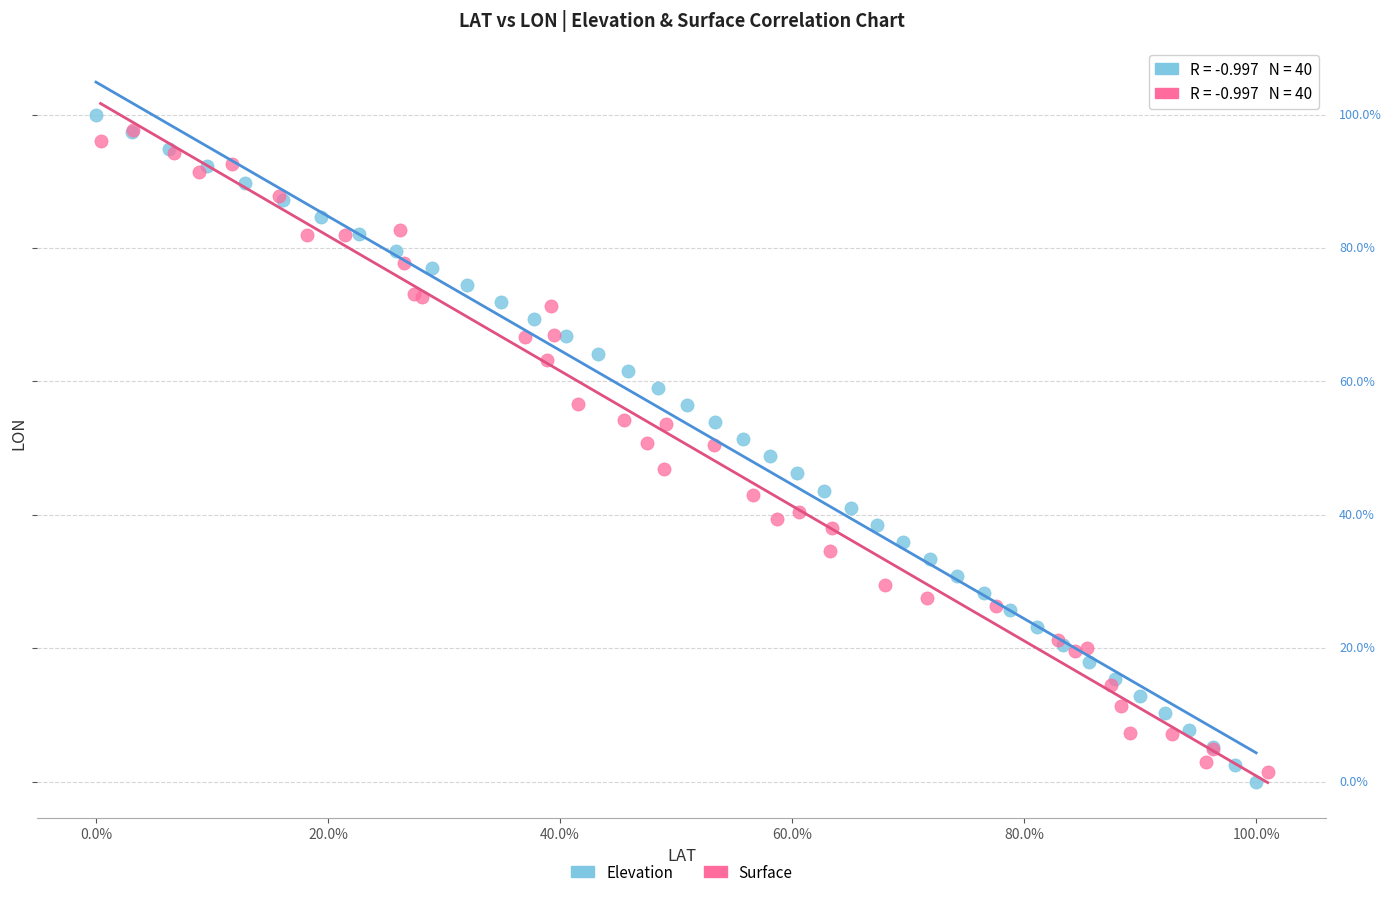

What are all the series names shown in the legend?

Elevation, Surface